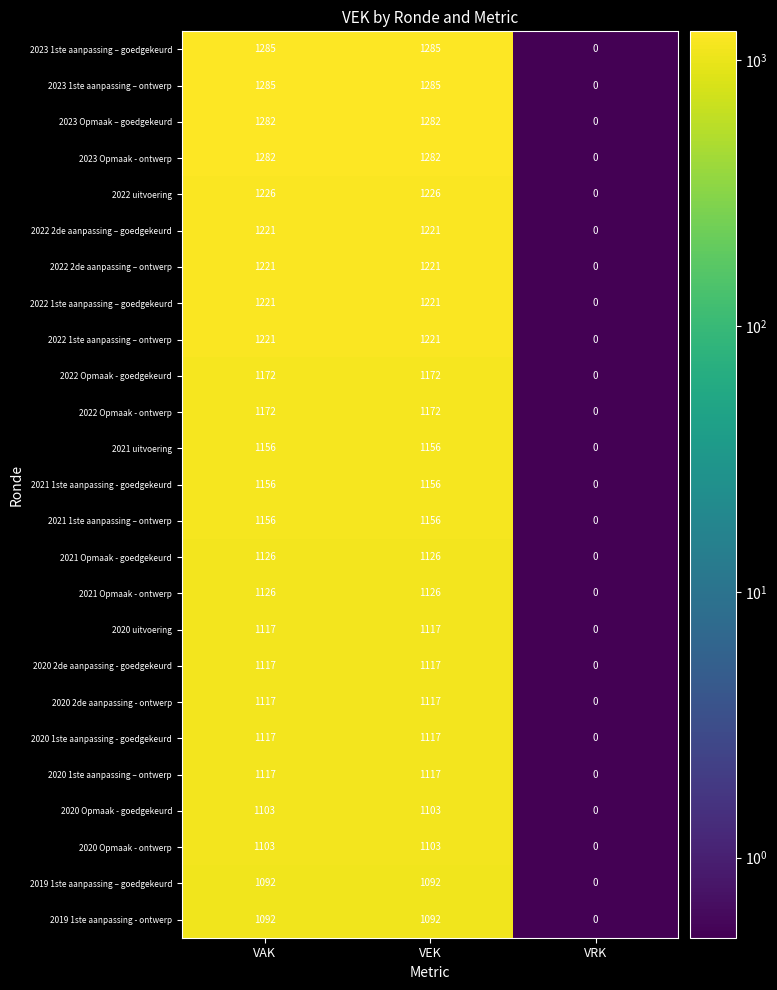

Which label corresponds to the smallest value in the chart?

VRK